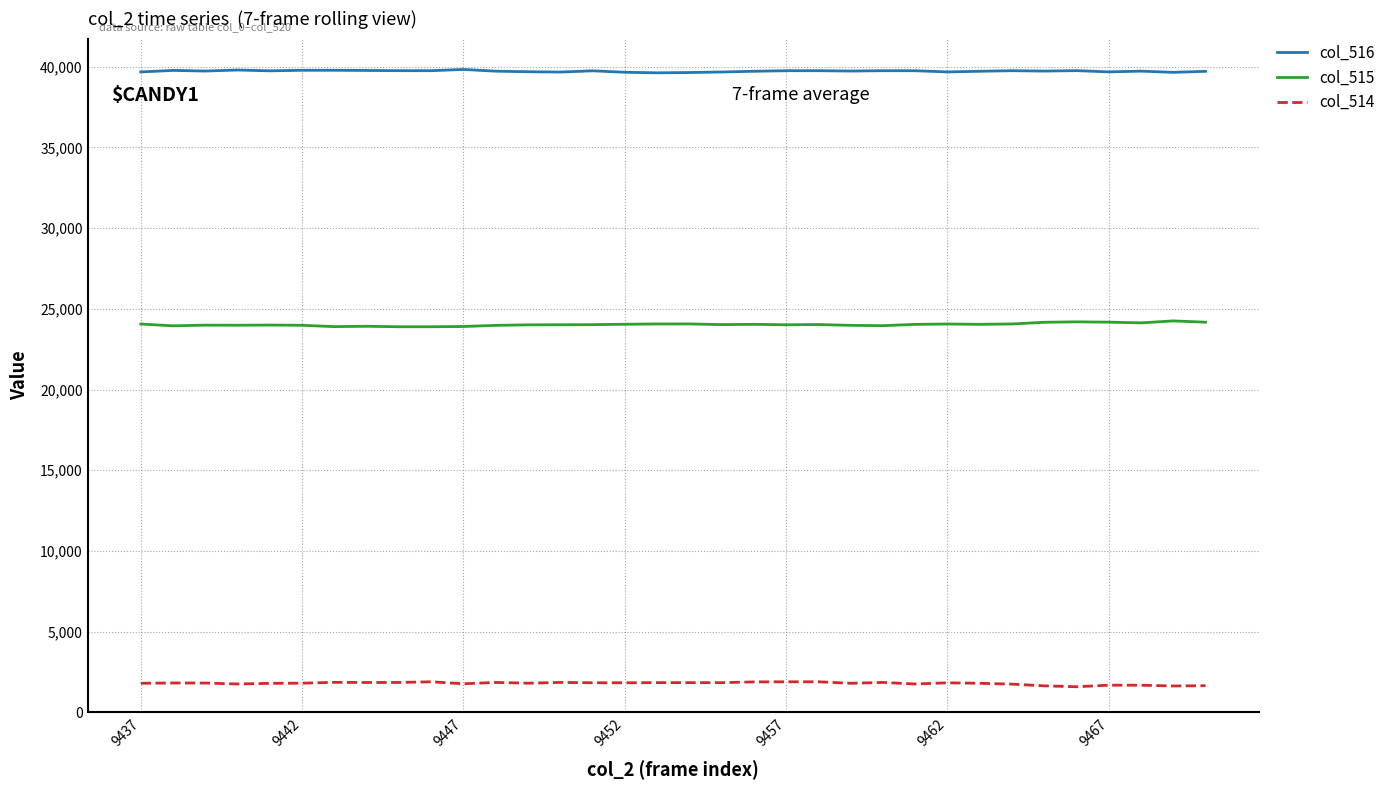

What is the average value of the col_514 series?

1803